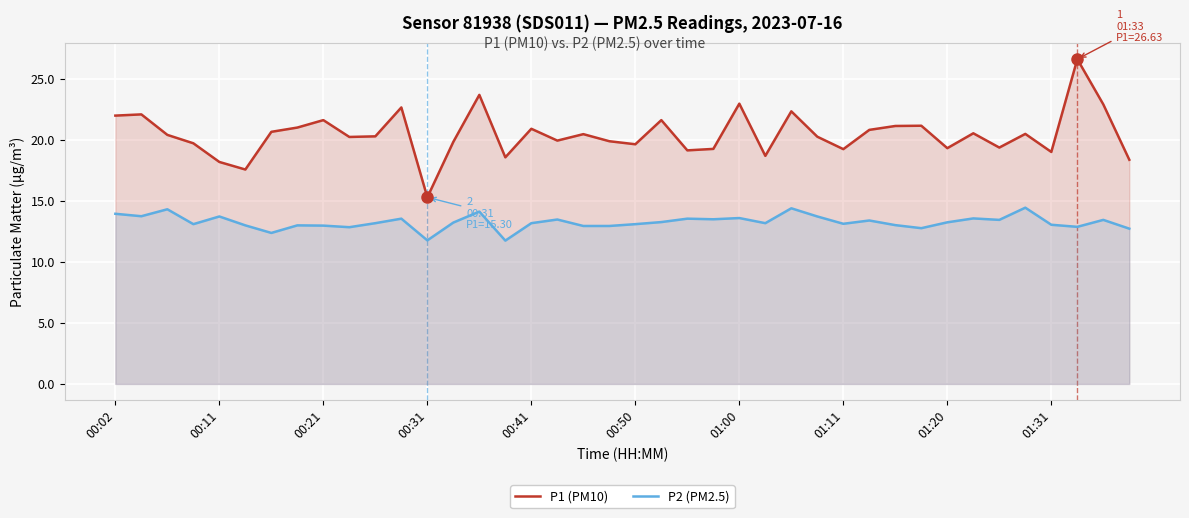

How many lines are shown in the chart?

2